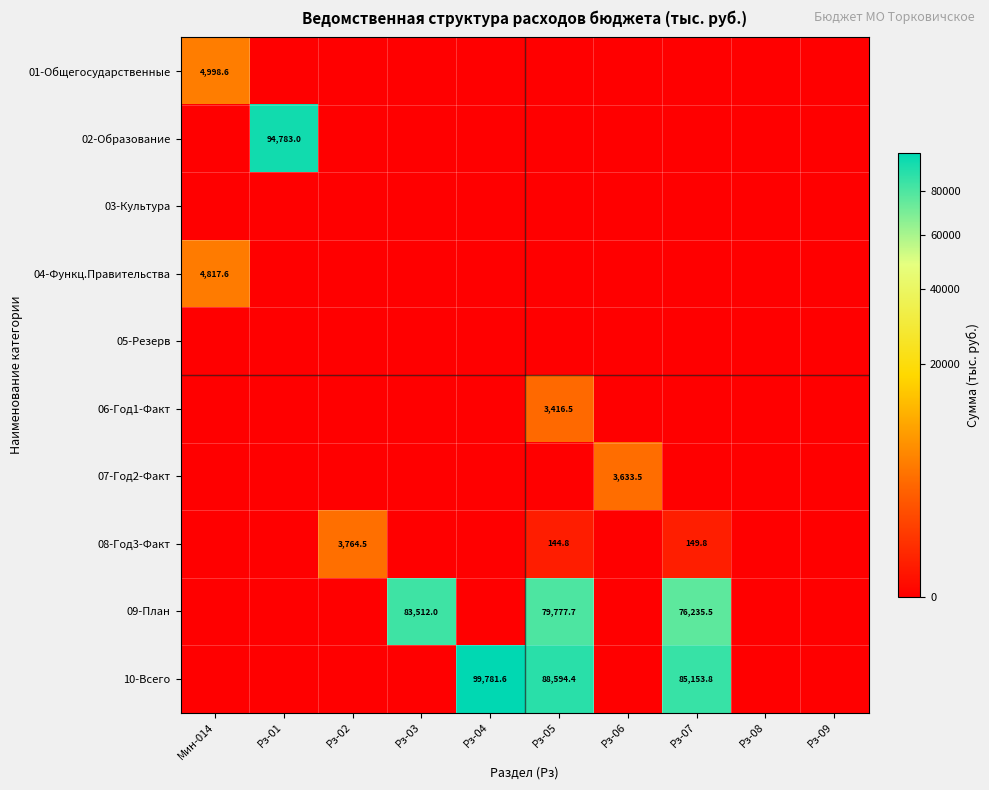

The value of 09-План at Рз-03 is 83512.0. True or false?

True